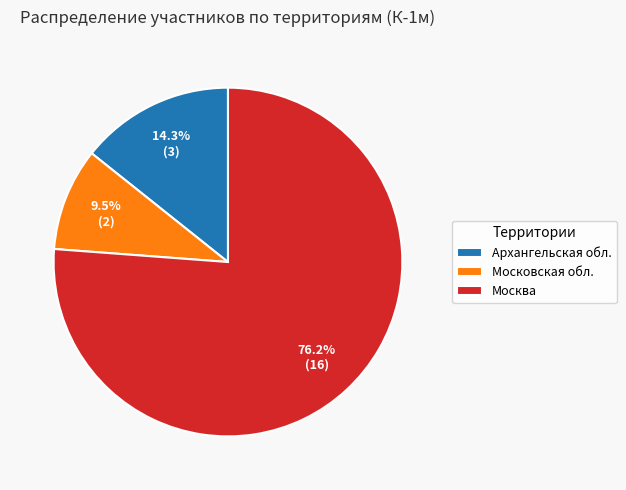

Is there any slice that represents more than half of the pie?

Yes